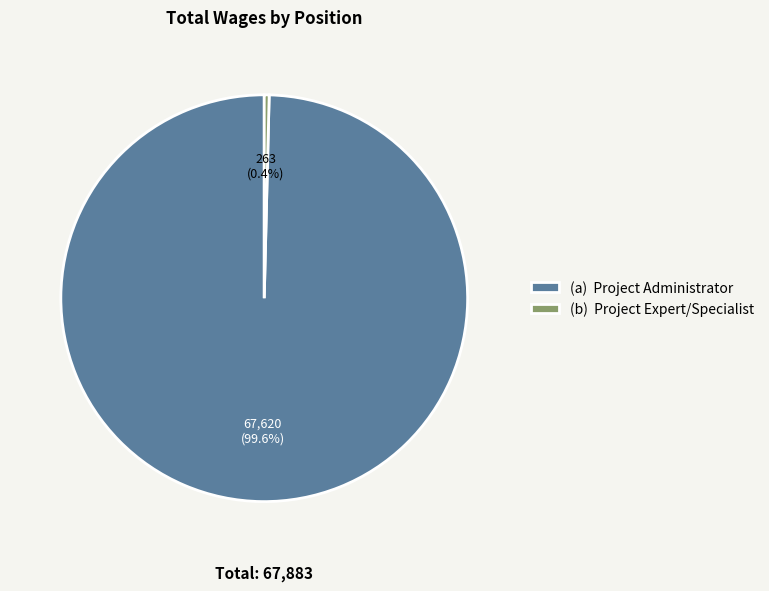

Combined, do (b) Project Expert/Specialist and (a) Project Administrator account for over 50%?

Yes